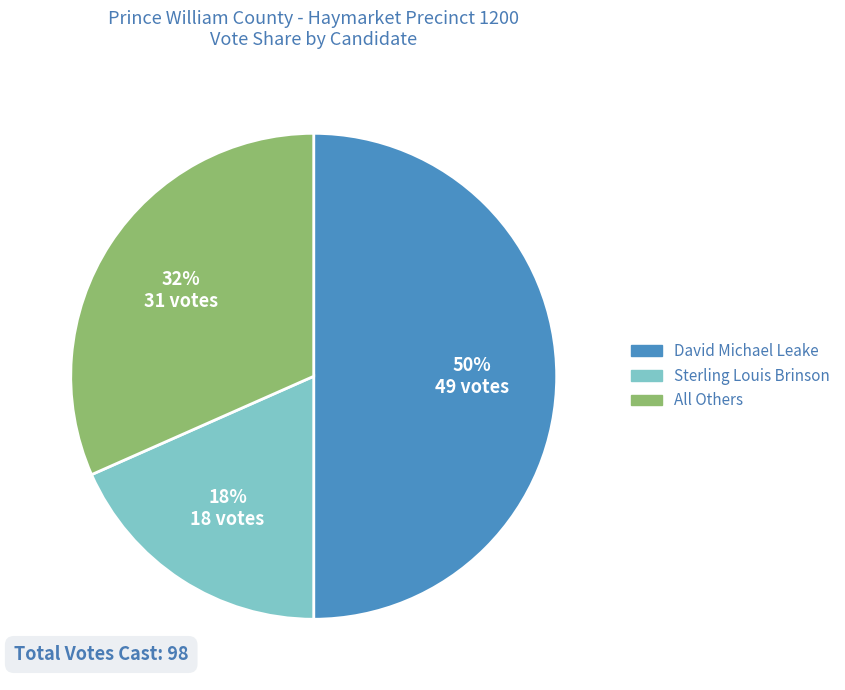

How many slices are in this pie chart?

3